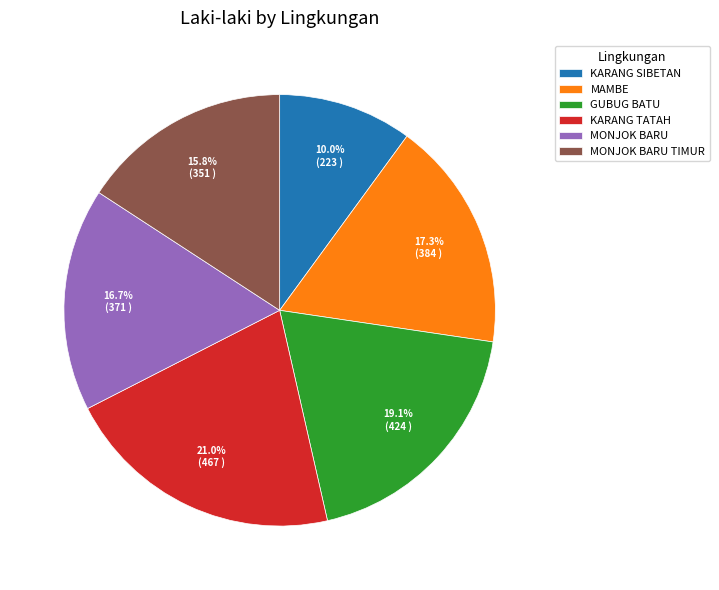

How many segments does this pie chart have?

6